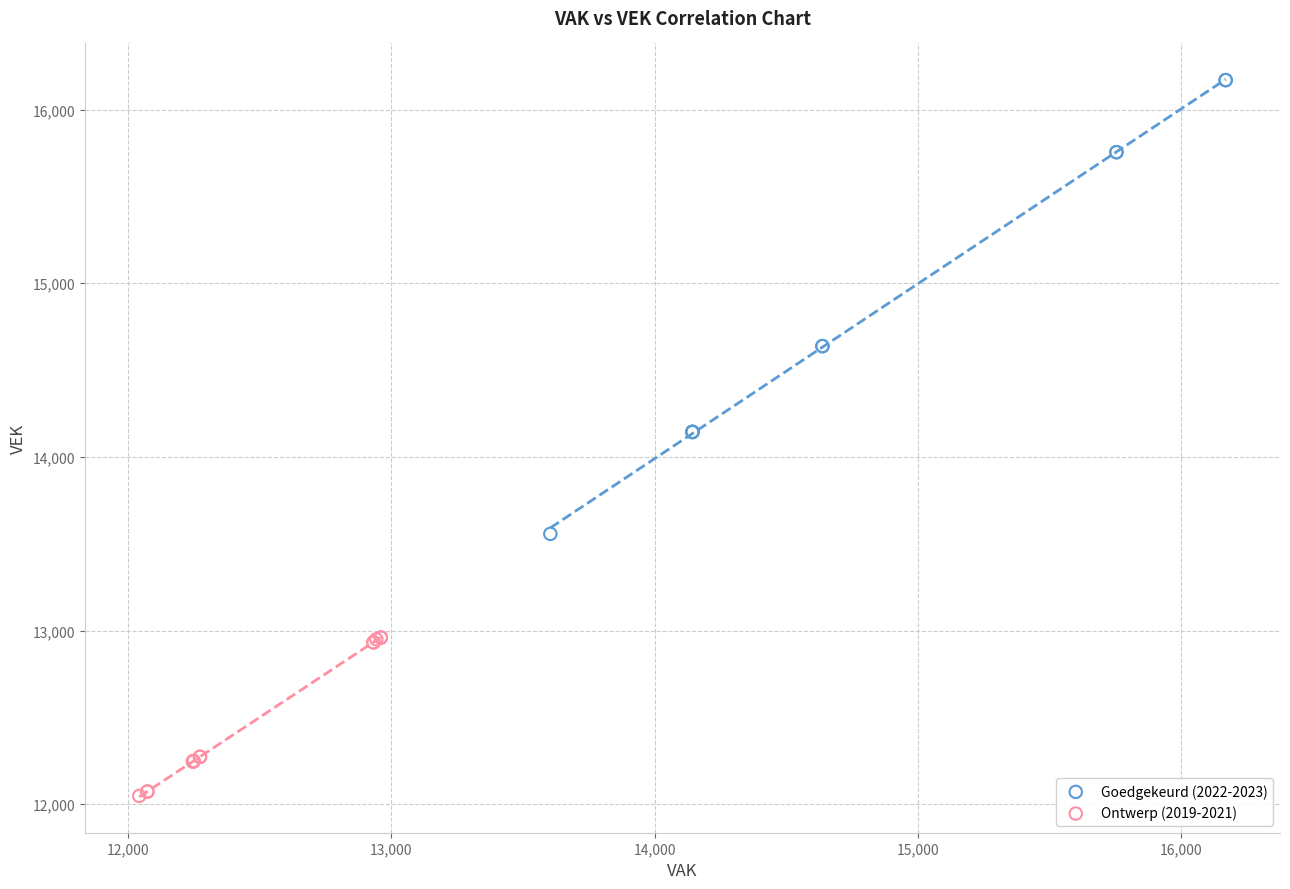

Which series contains the highest Y value?

Goedgekeurd (2022-2023)